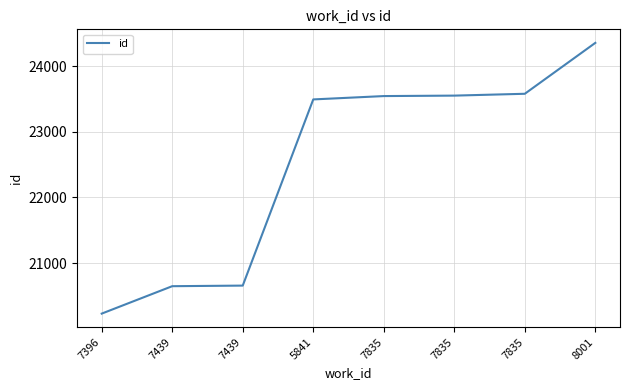

Is this an area chart (filled region under the line)?

No